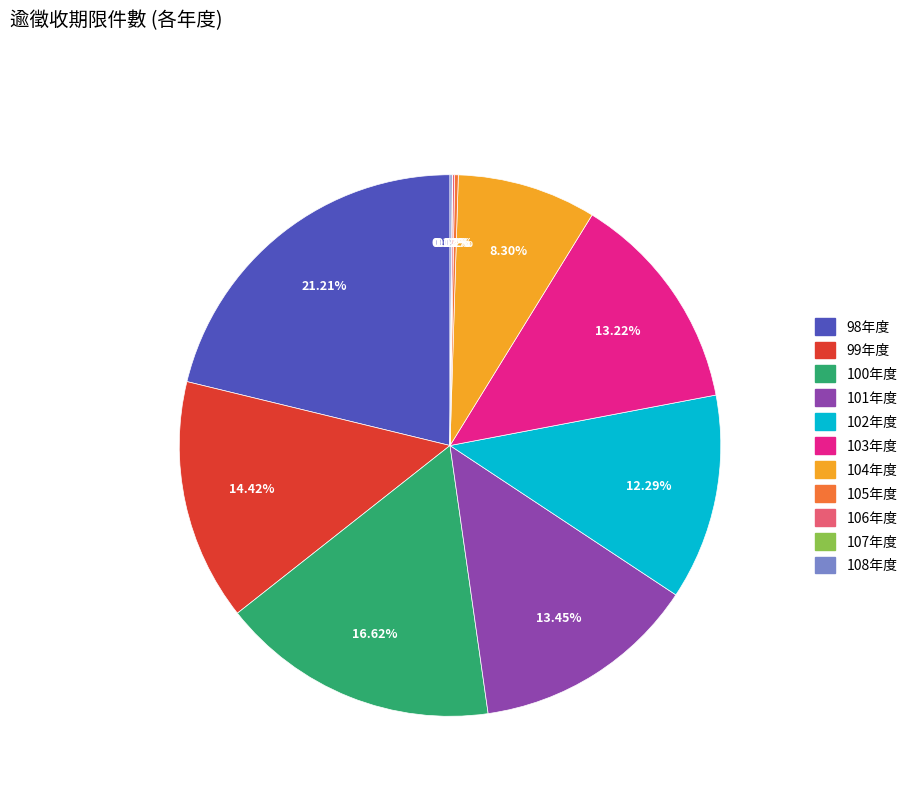

To the nearest percent, what is the average slice percentage?

9%